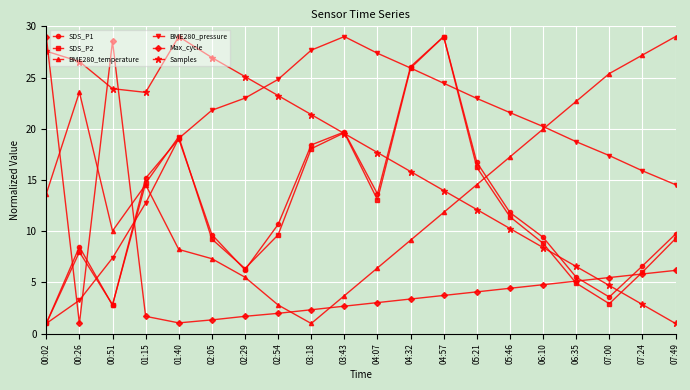

Where does the BME280_pressure series first go above 21?

02:05